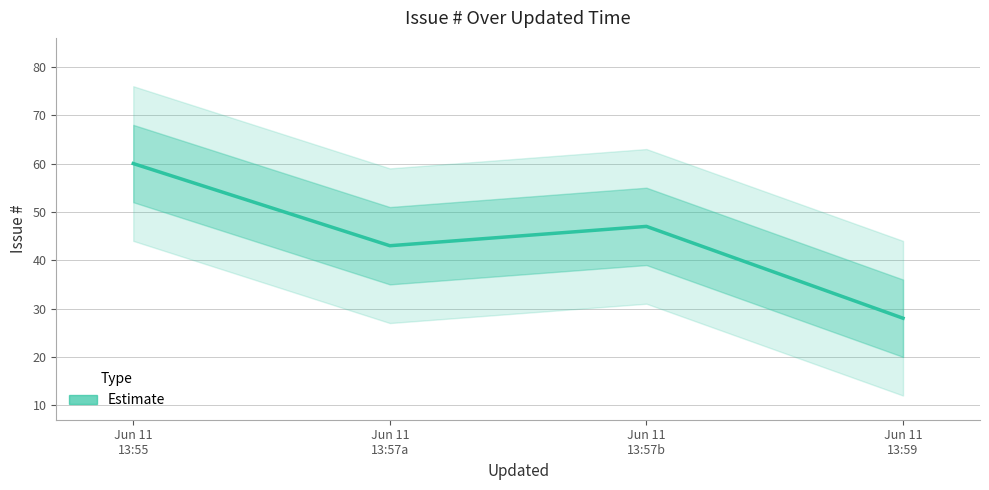

Is it true that the value at Jun 11
13:55 is 60?

True